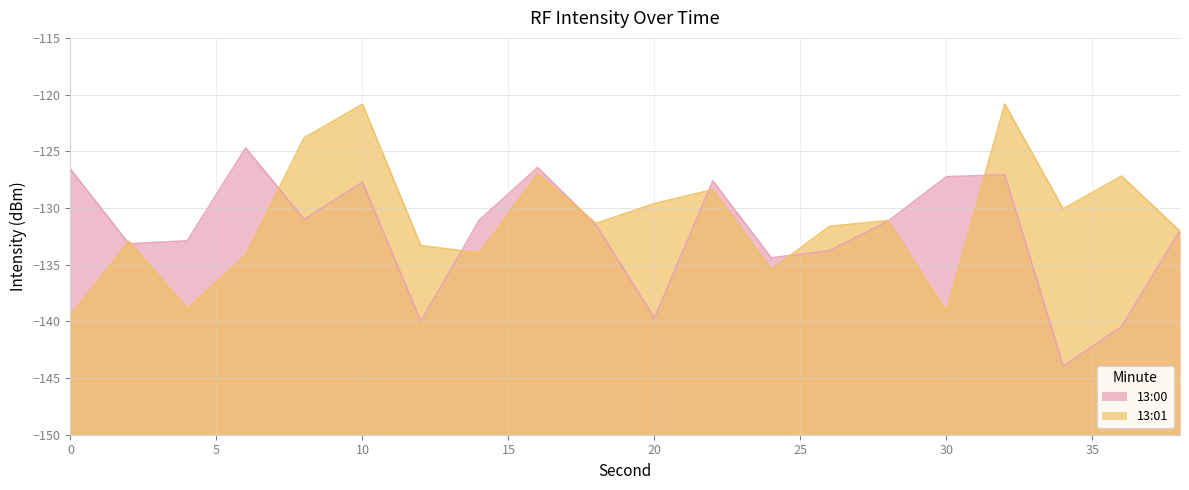

How many values in the 13:01 series are below -131?

12